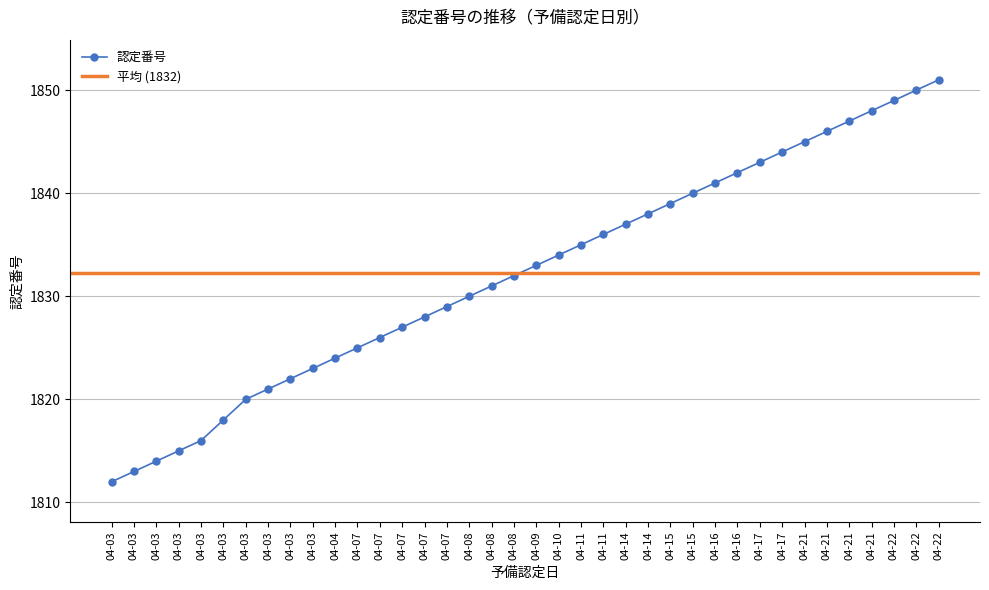

True or false: the data has more than 2 interior local peaks.

False